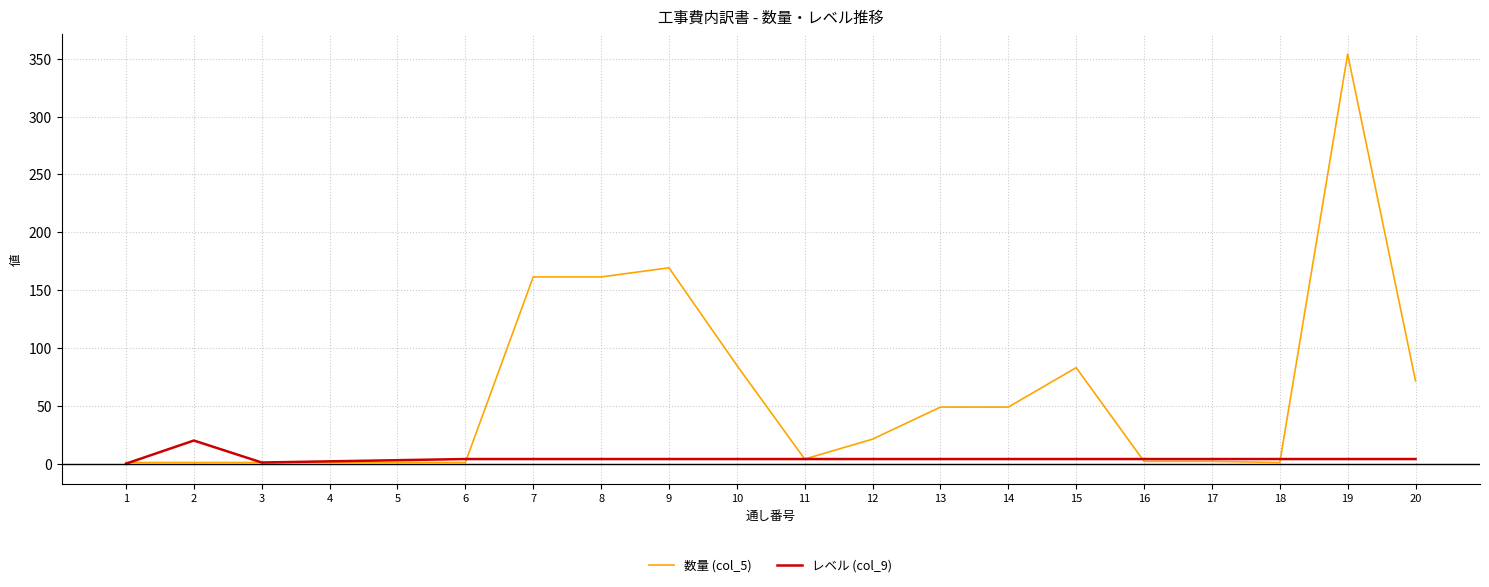

How many values in the 数量 (col_5) series exceed 21?

10